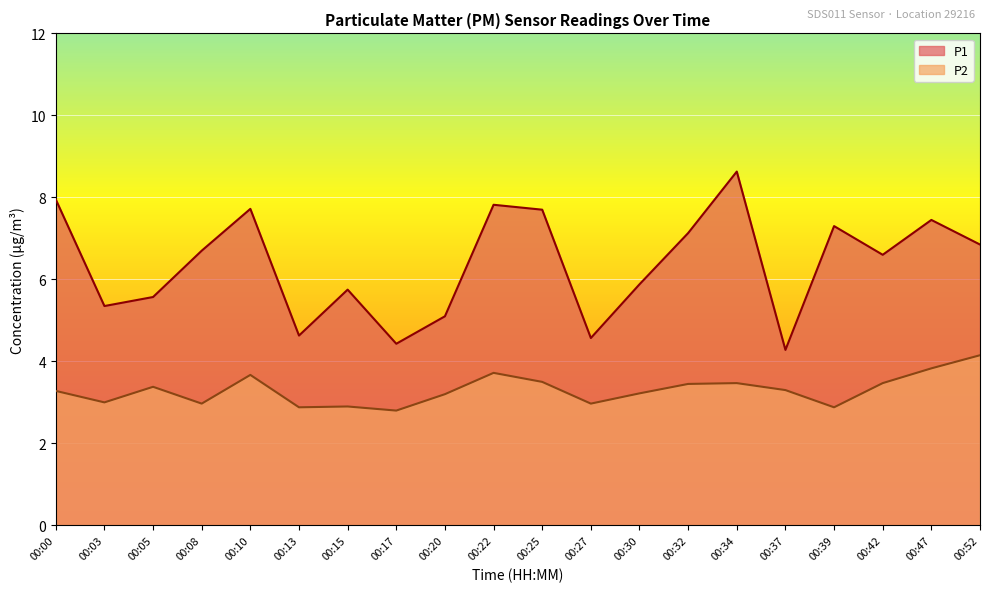

True or false: P2 and P1 cross at least once.

False